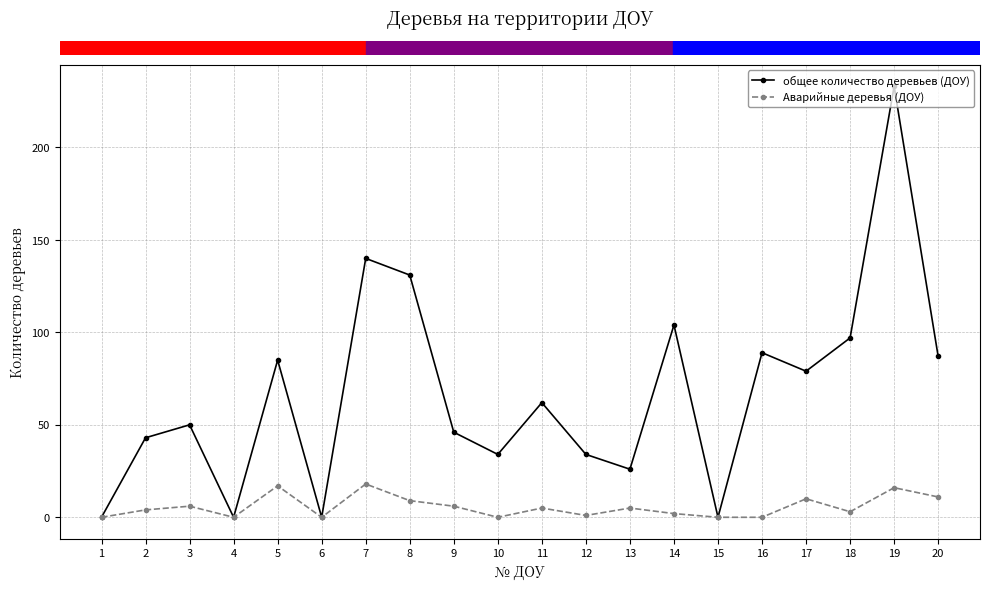

The value of общее количество деревьев (ДОУ) at 19 is 233. True or false?

True